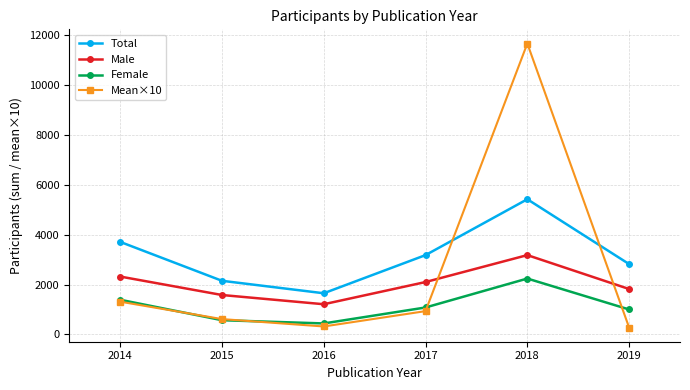

How many series are shown in this chart?

4